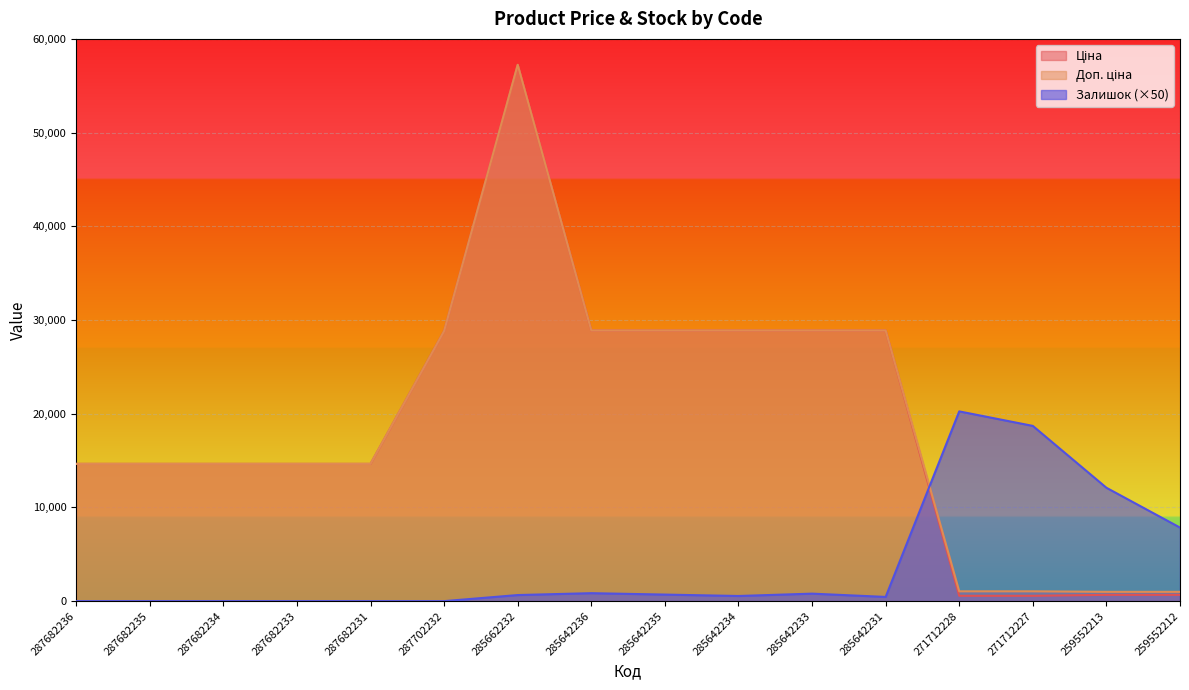

How many lines are shown in the chart?

3